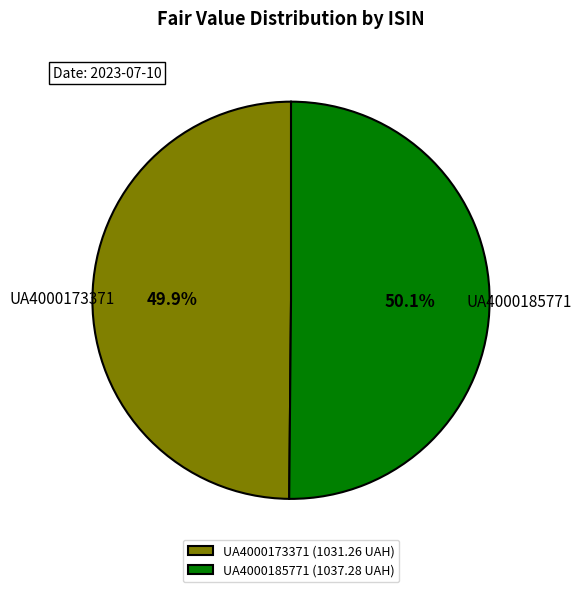

Combined, do UA4000173371 and UA4000185771 account for over 50%?

Yes